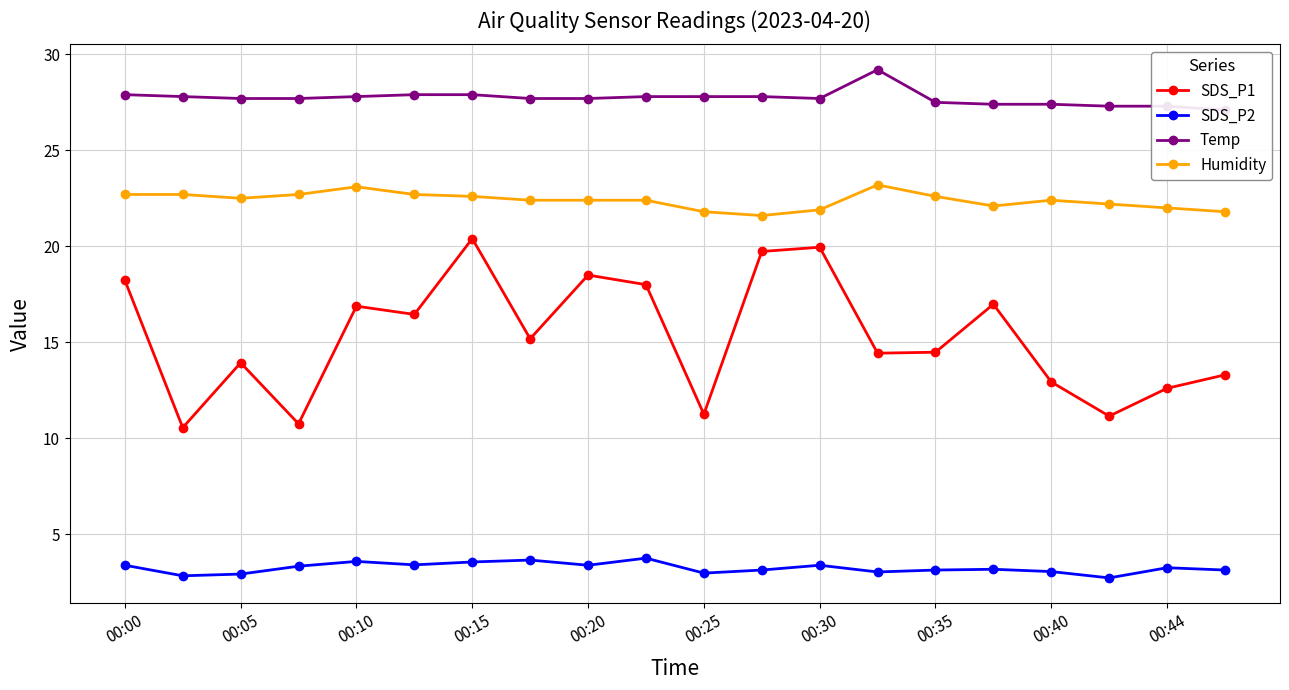

The value of Humidity at 00:44 is 22.0. True or false?

True